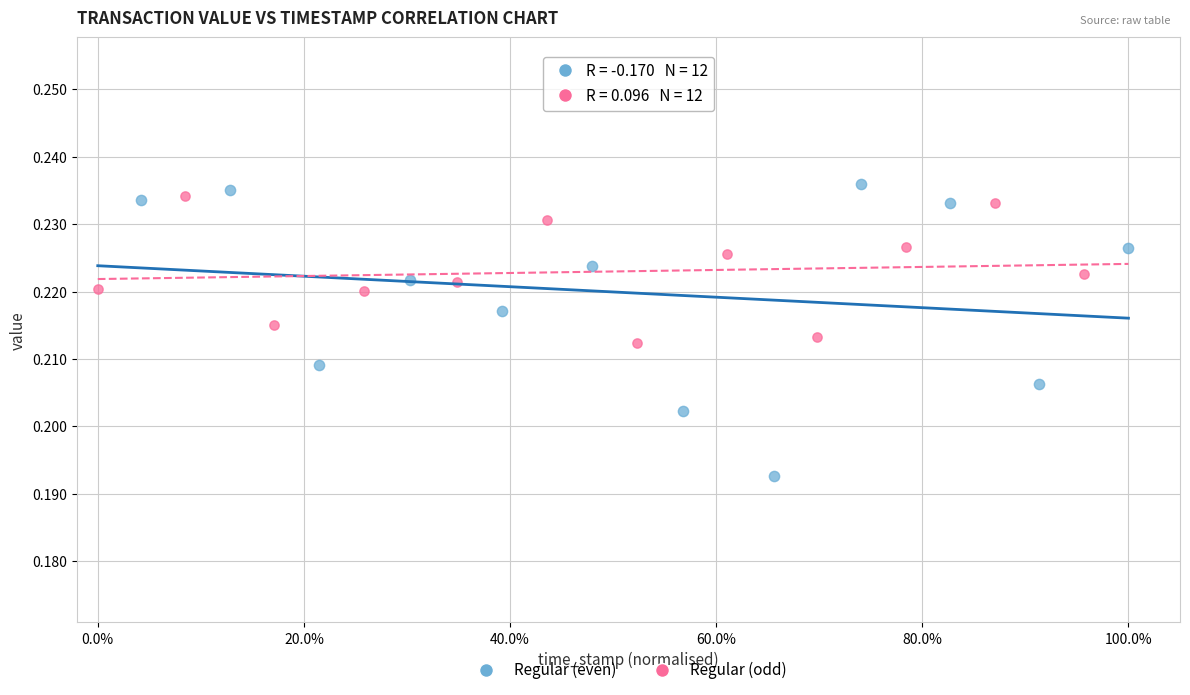

Which series contains the lowest Y value?

Regular (even)